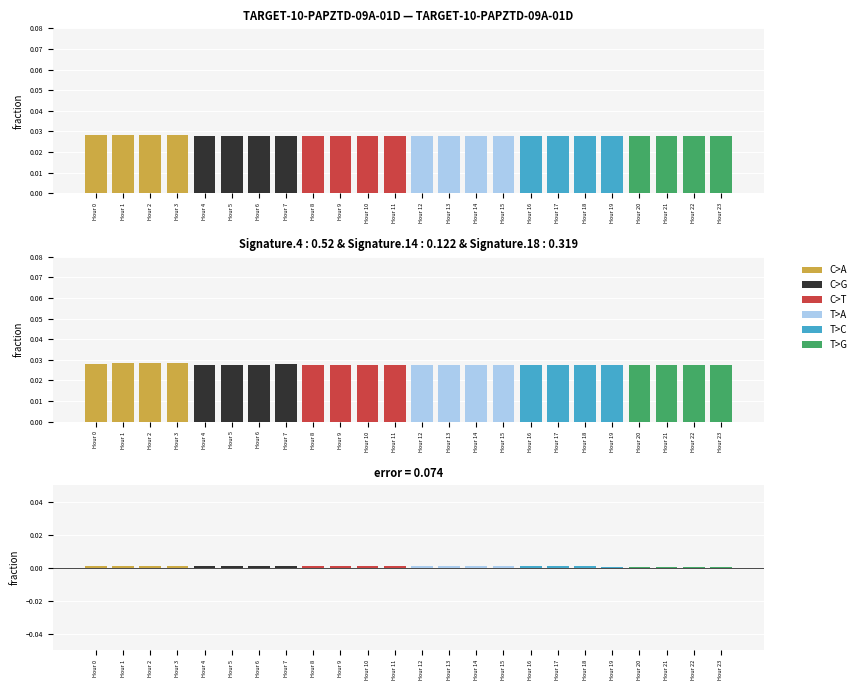

At which label is T>A closest to 0?

Hour 12